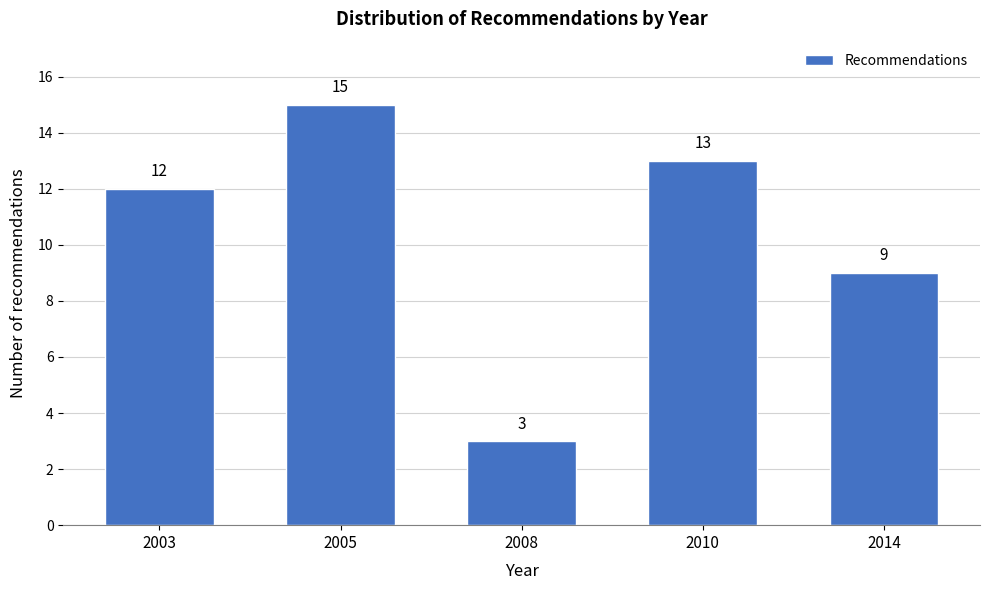

Reading left to right, transcribe all the data shown in this chart.

2003=12	2005=15	2008=3	2010=13	2014=9